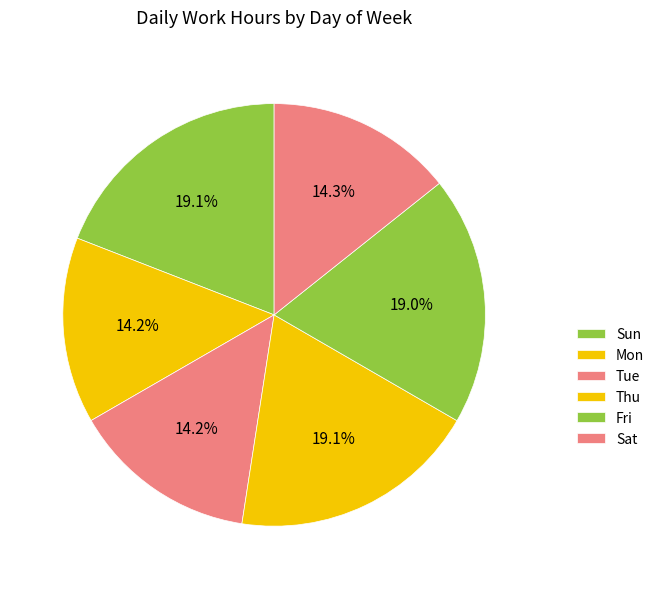

How many segments does this pie chart have?

6